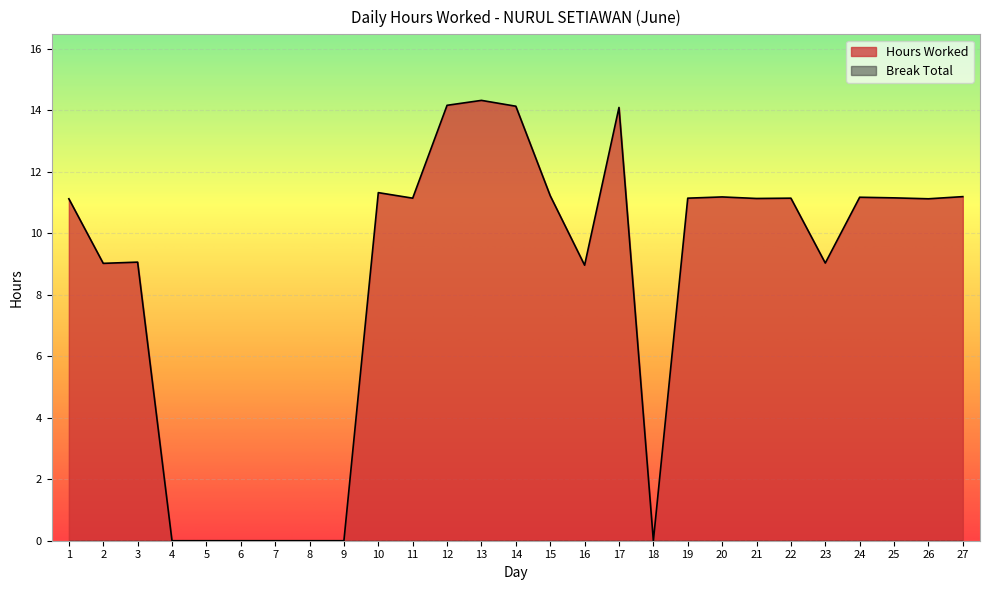

Rank the categories by value from highest to lowest.

13, 12, 14, 17, 10, 15, 27, 20, 24, 25, 11, 19, 22, 21, 1, 26, 3, 23, 2, 16, 4, 5, 6, 7, 8, 9, 18